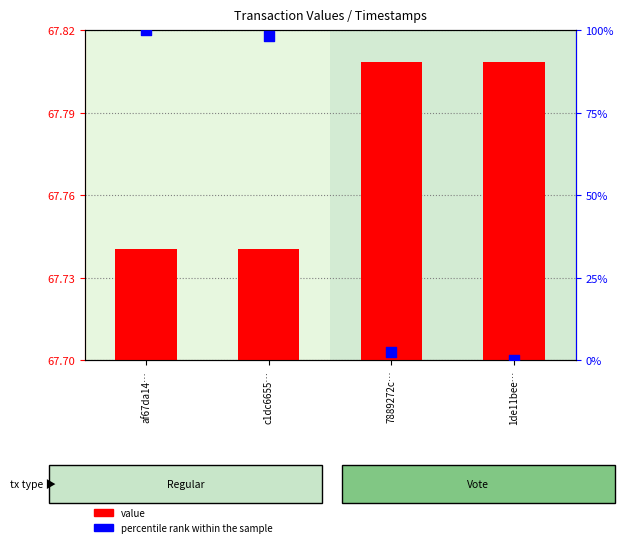

Which series has the widest spread of Y values?

percentile rank within the sample